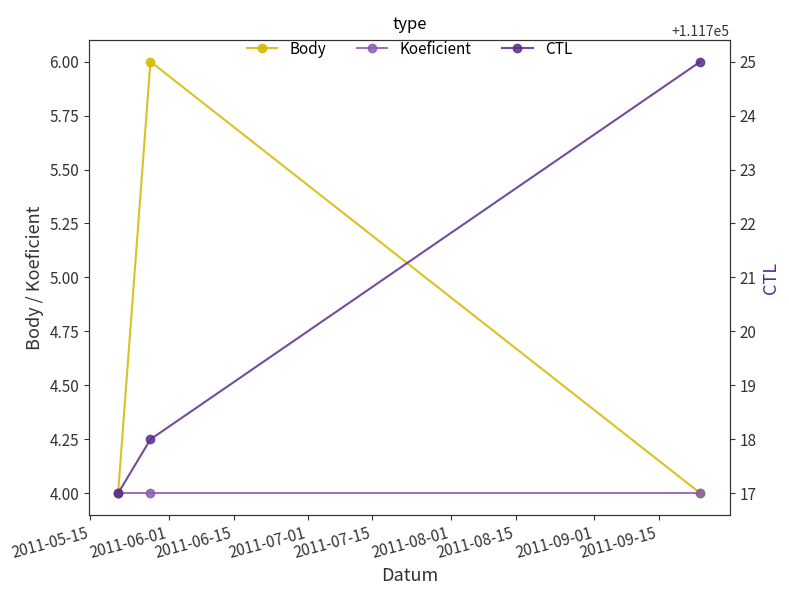

How many series are shown in this chart?

3